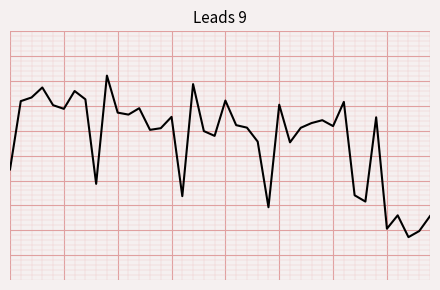

At which category does the data reach its first local valley?

5